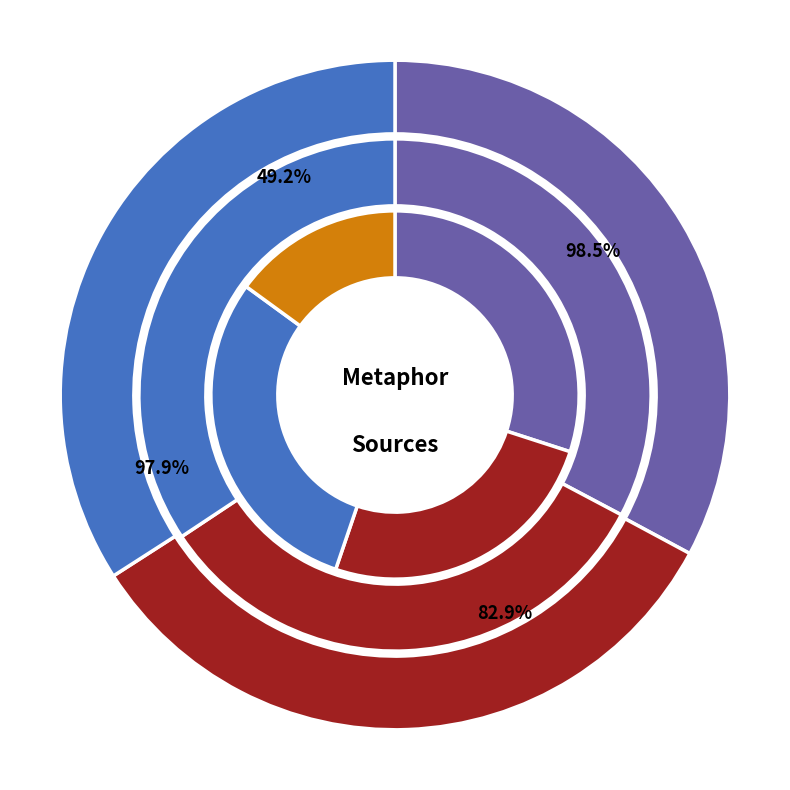

Which has a higher value, HDIS or Searching in HDIS (Poetry)?

HDIS